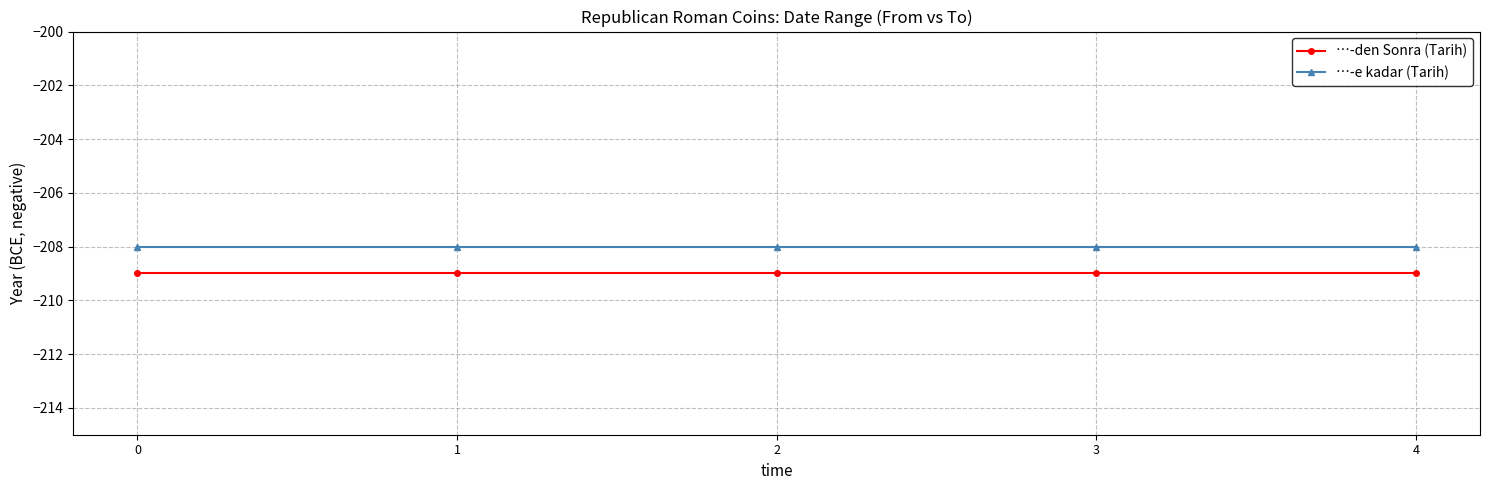

The value of …-e kadar (Tarih) at 4 is -208. True or false?

True